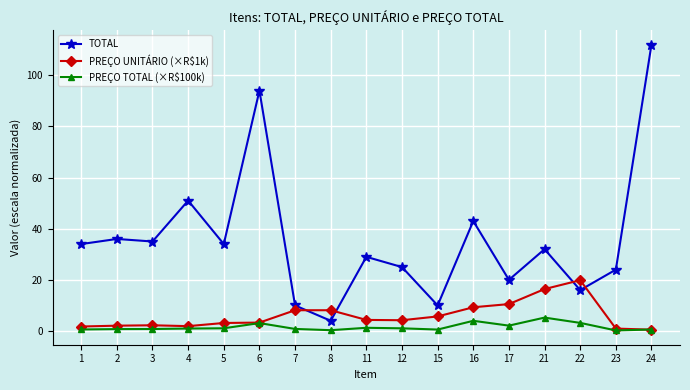

List the series in order of their peak value, lowest first.

PREÇO TOTAL (×R$100k), PREÇO UNITÁRIO (×R$1k), TOTAL